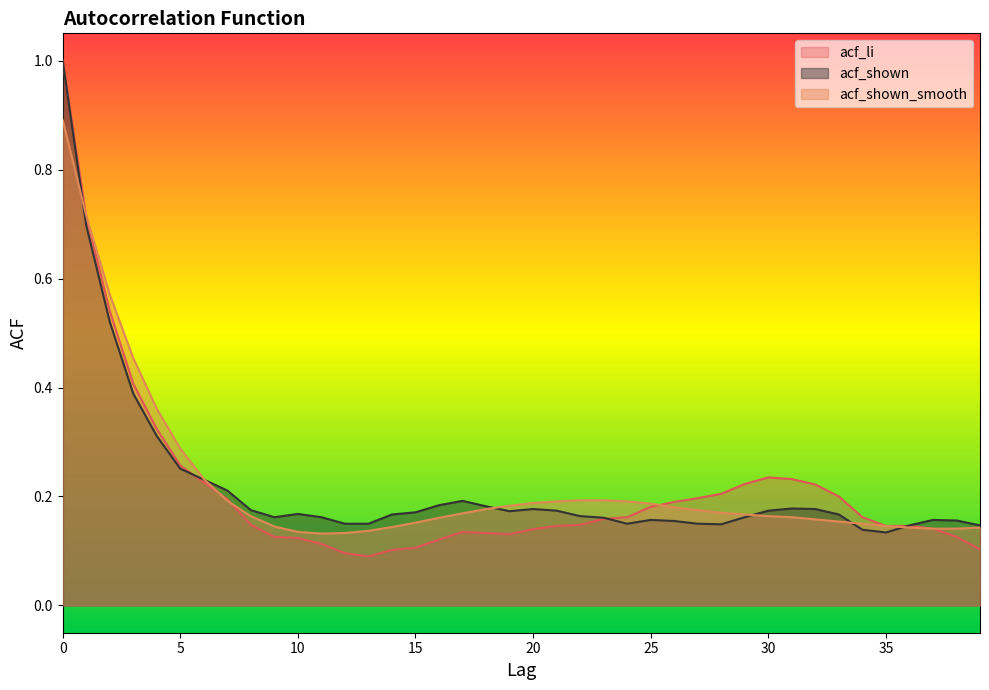

Reading right to left, list all the values displayed in this chart.

acf_li: 0.1	0.1	0.1	0.1	0.1	0.2	0.2	0.2	0.2	0.2	0.2	0.2	0.2	0.2	0.2	0.2	0.2	0.1	0.1	0.1	0.1	0.1	0.1	0.1	0.1	0.1	0.1	0.1	0.1	0.1	0.1	0.1	0.2	0.2	0.3	0.3	0.4	0.5	0.7	1.0
acf_shown: 0.1	0.2	0.2	0.1	0.1	0.1	0.2	0.2	0.2	0.2	0.2	0.1	0.1	0.2	0.2	0.1	0.2	0.2	0.2	0.2	0.2	0.2	0.2	0.2	0.2	0.2	0.1	0.1	0.2	0.2	0.2	0.2	0.2	0.2	0.3	0.3	0.4	0.5	0.7	1.0
acf_shown_smooth: 0.1	0.1	0.1	0.1	0.1	0.1	0.2	0.2	0.2	0.2	0.2	0.2	0.2	0.2	0.2	0.2	0.2	0.2	0.2	0.2	0.2	0.2	0.2	0.2	0.2	0.1	0.1	0.1	0.1	0.1	0.1	0.2	0.2	0.2	0.3	0.4	0.5	0.6	0.7	0.9